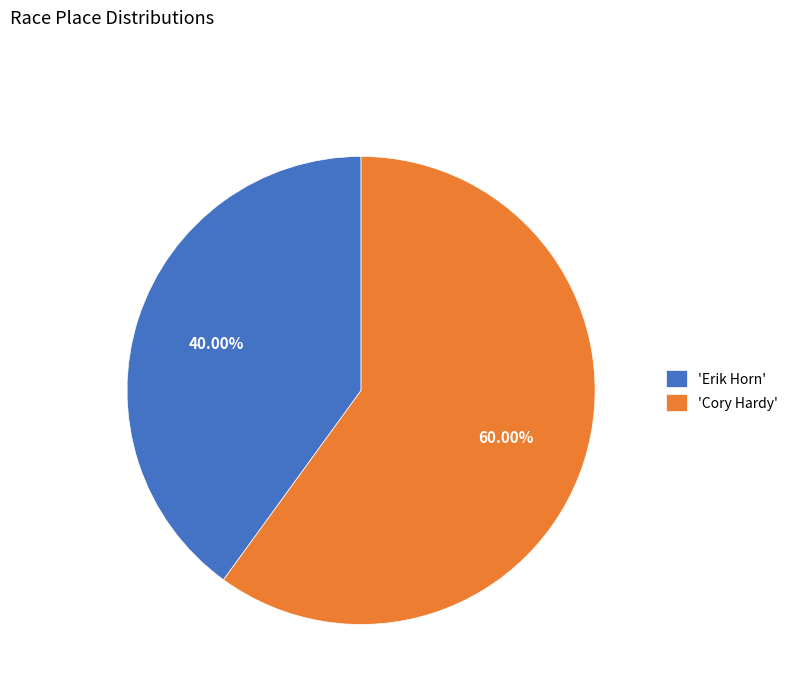

Which has a higher value, 'Cory Hardy' or 'Erik Horn'?

'Cory Hardy'